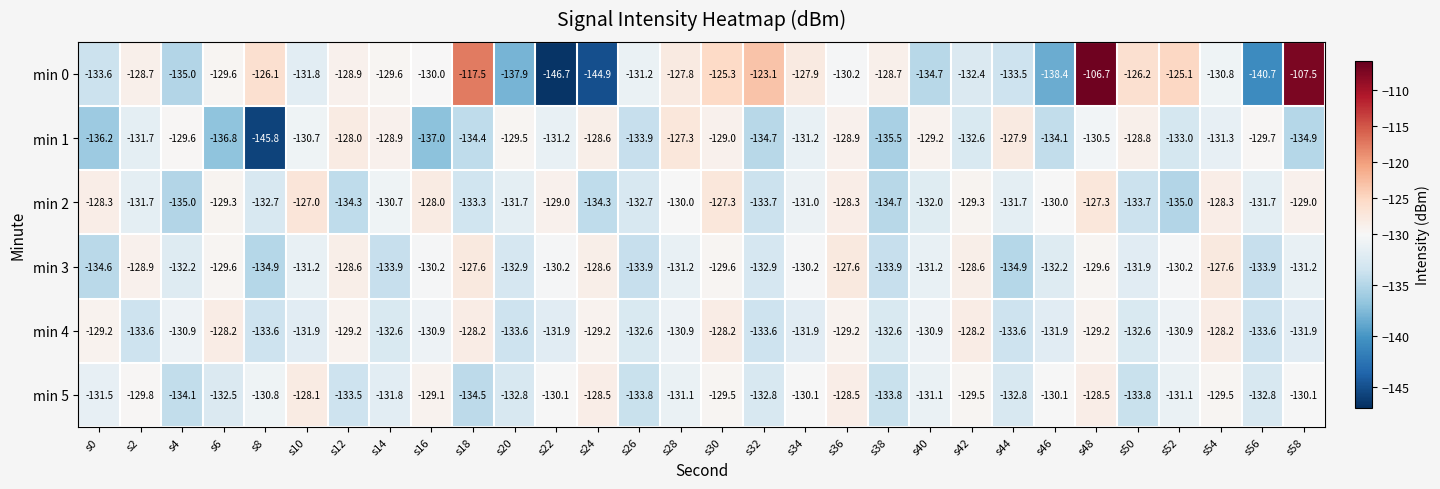

At which category is the sum across all series the highest?

s48